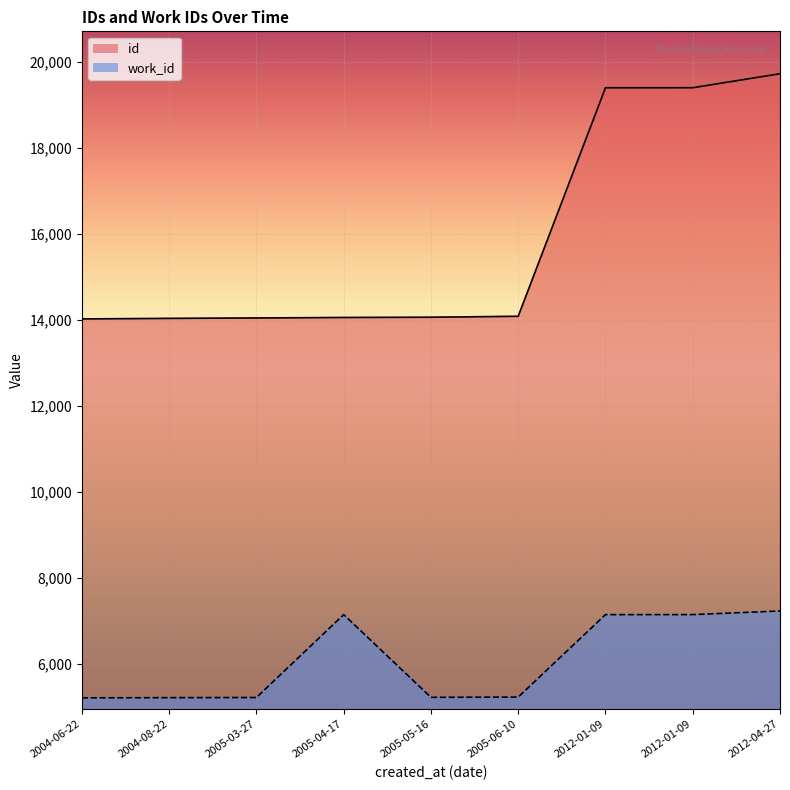

List the series in order of their peak value, highest first.

id, work_id